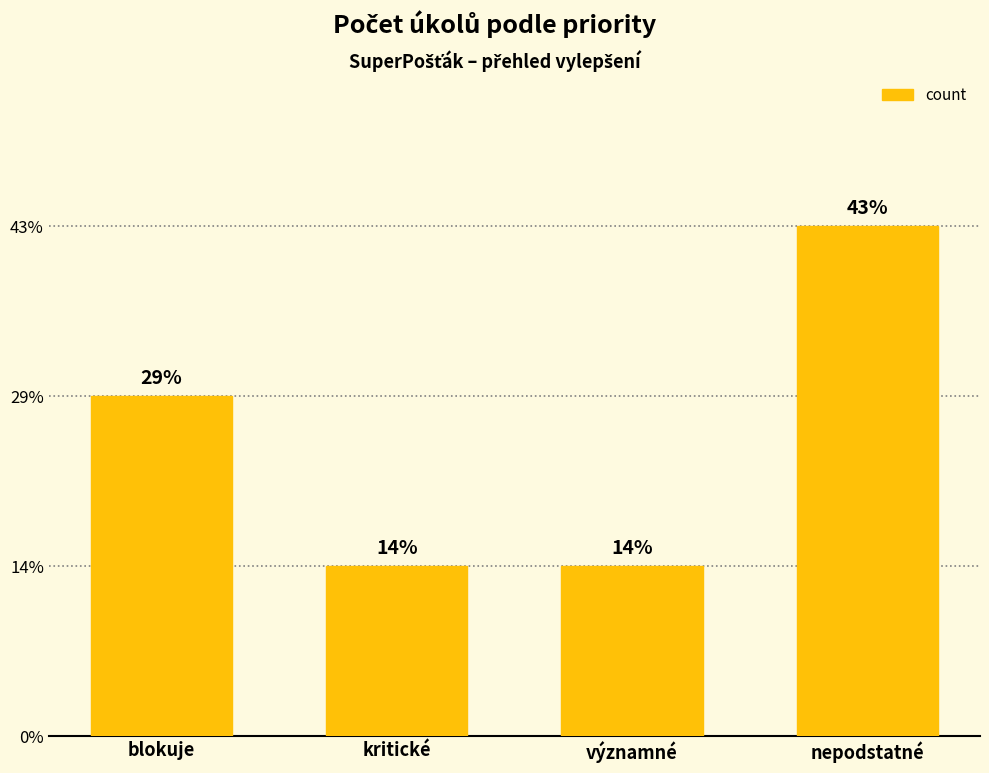

Rank the categories by value from highest to lowest.

nepodstatné, blokuje, kritické, významné